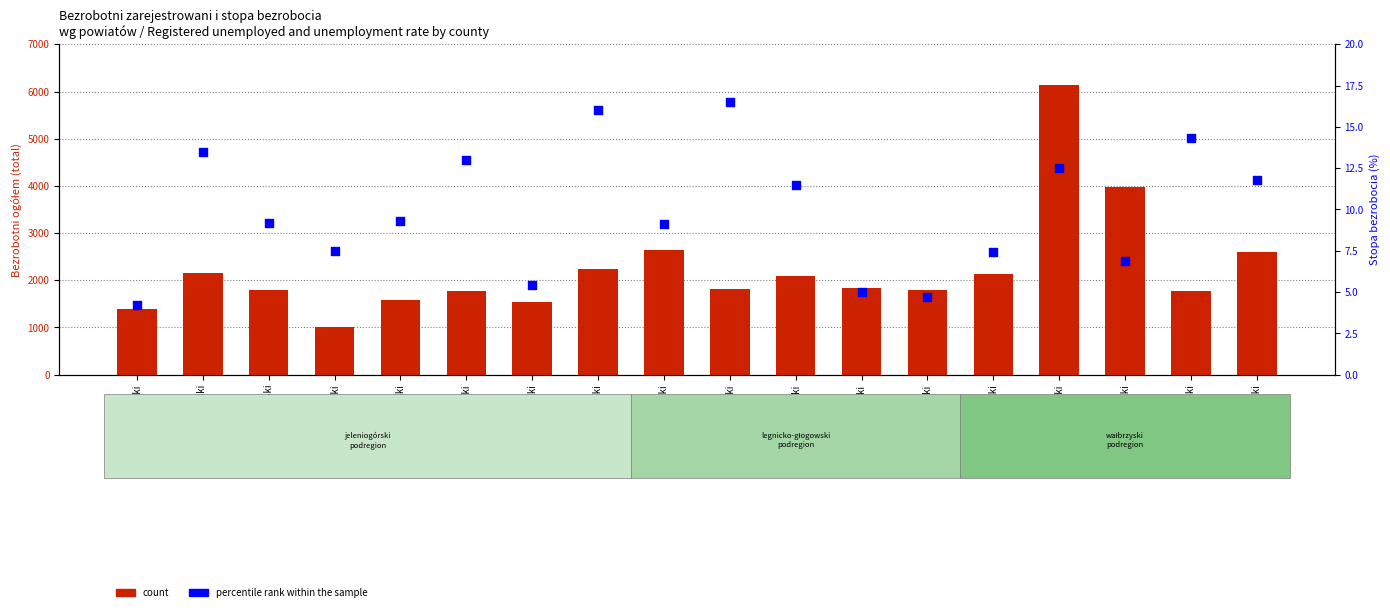

At how many categories does at least one series exceed 4280?

1